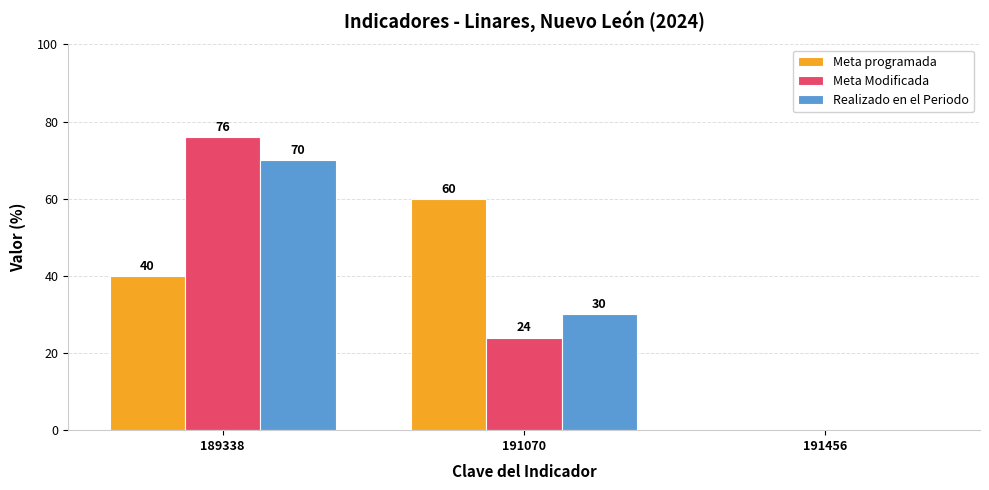

True or false: Meta programada has a value of 60 at 191070.

True